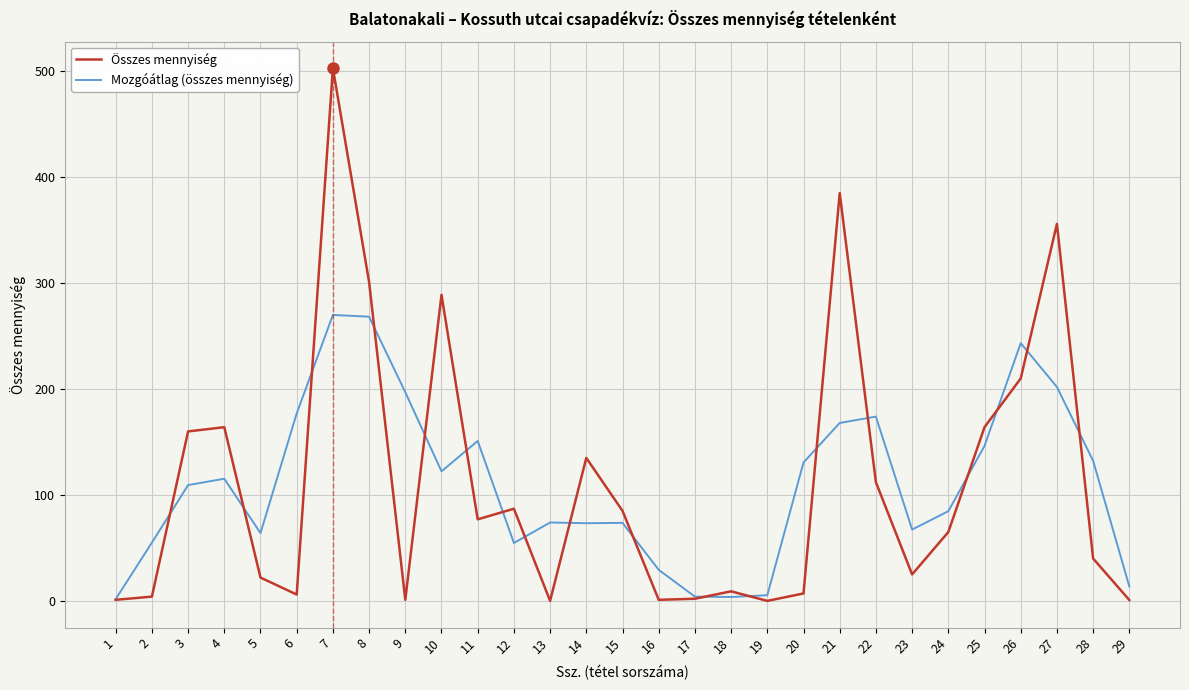

Rank the series at 16 from highest to lowest value.

Mozgóátlag (összes mennyiség), Összes mennyiség